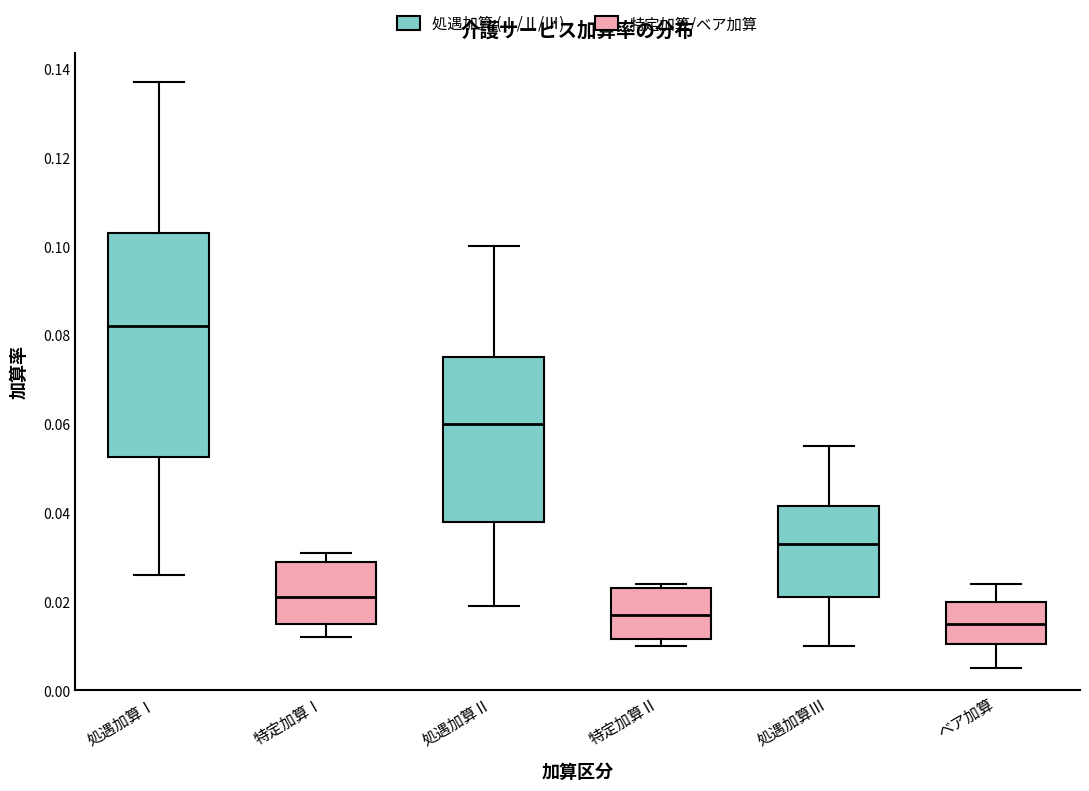

Reading left to right, transcribe this box plot: for each box, give where its median line is, the range the box spans, and where its two whiskers end, as read against the y-axis. The values are not printed on the chart, so give them approximately, as read against the axis.

処遇加算Ⅰ (処遇加算 (Ⅰ/Ⅱ/Ⅲ)): median 0.082, box 0.052 to 0.104, whiskers 0.026 to 0.138
処遇加算Ⅰ (特定加算/ベア加算): median 0.022, box 0.016 to 0.030, whiskers 0.012 to 0.032
処遇加算Ⅱ (処遇加算 (Ⅰ/Ⅱ/Ⅲ)): median 0.060, box 0.038 to 0.076, whiskers 0.020 to 0.100
処遇加算Ⅱ (特定加算/ベア加算): median 0.018, box 0.012 to 0.024, whiskers 0.010 to 0.024 (just above the box's upper edge)
処遇加算Ⅲ (処遇加算 (Ⅰ/Ⅱ/Ⅲ)): median 0.034, box 0.022 to 0.042, whiskers 0.010 to 0.056
処遇加算Ⅲ (特定加算/ベア加算): median 0.016, box 0.010 to 0.020, whiskers 0.006 to 0.024